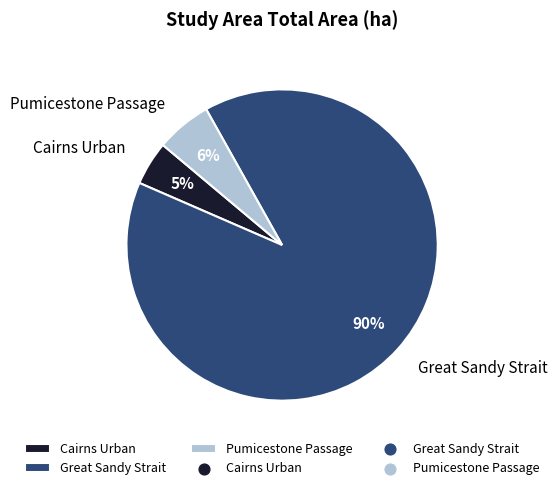

Which slice is the largest?

Great Sandy Strait